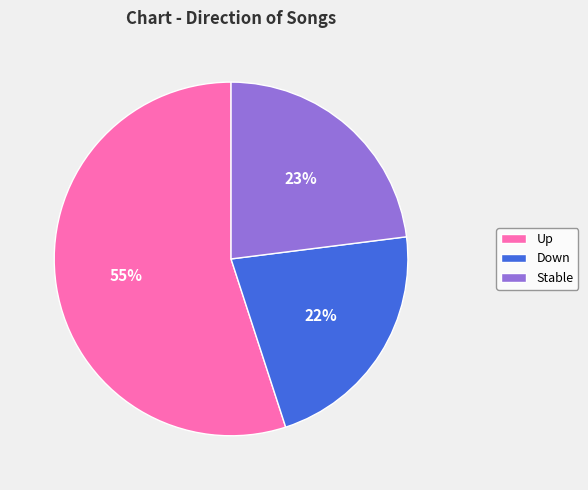

Which category accounts for the majority?

Up